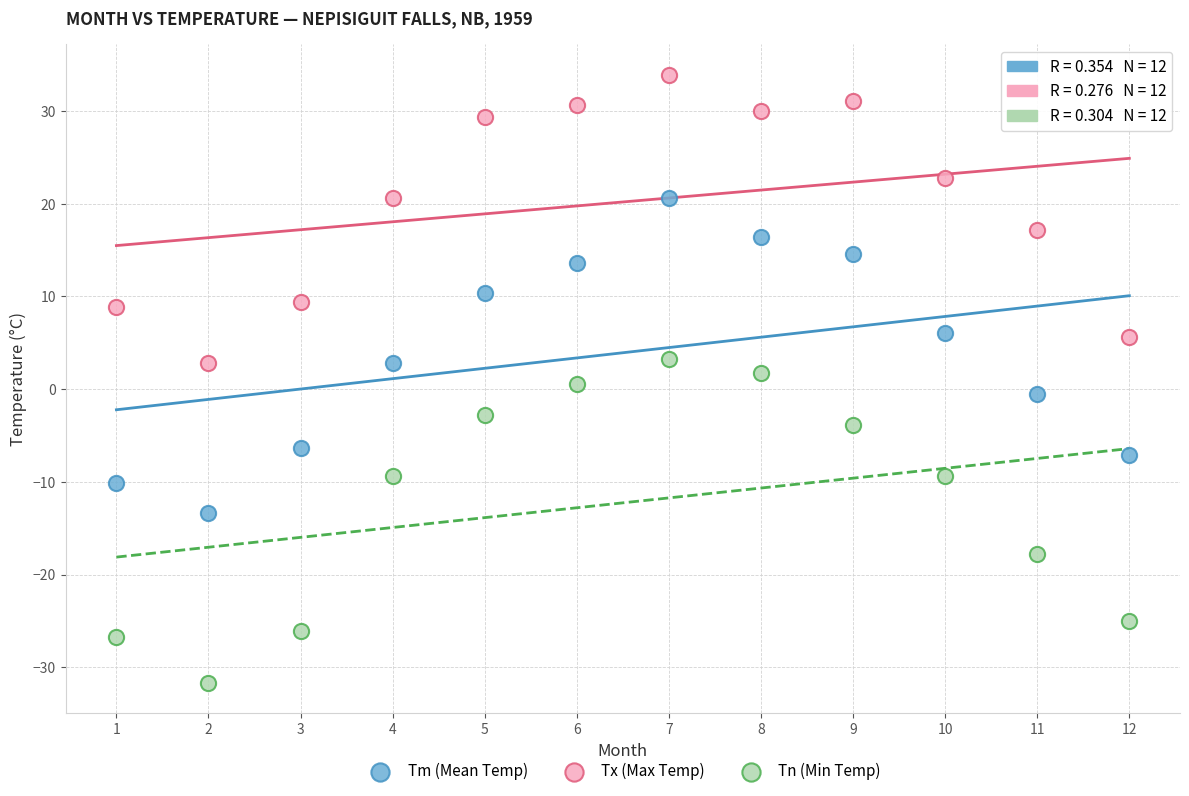

Which series contains the highest Y value?

Tx (Max Temp)